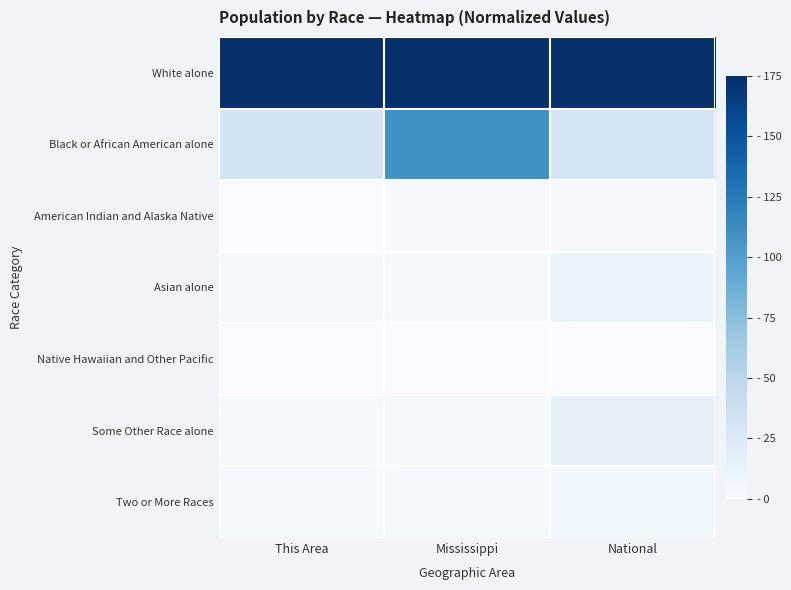

Reading left to right, what are all the values shown in this chart?

White alone: This Area=1.0	Mississippi=1.0	National=1.0
Black or African American alone: This Area=0.2	Mississippi=0.6	National=0.2
American Indian and Alaska Native: This Area=0.0	Mississippi=0.0	National=0.0
Asian alone: This Area=0.0	Mississippi=0.0	National=0.1
Native Hawaiian and Other Pacific: This Area=0.0	Mississippi=0.0	National=0.0
Some Other Race alone: This Area=0.0	Mississippi=0.0	National=0.1
Two or More Races: This Area=0.0	Mississippi=0.0	National=0.0